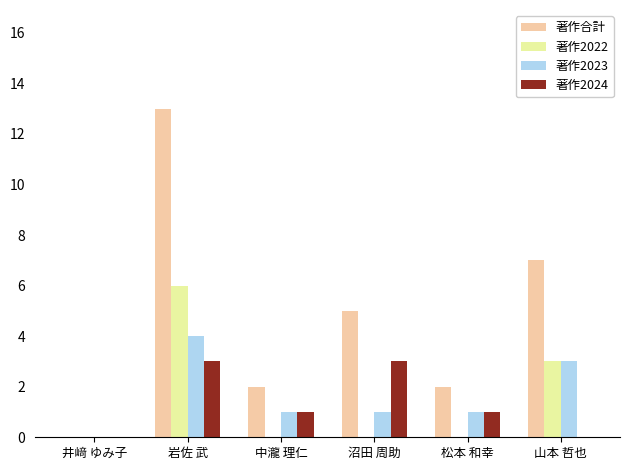

What is the average value of the 著作合計 series?

5